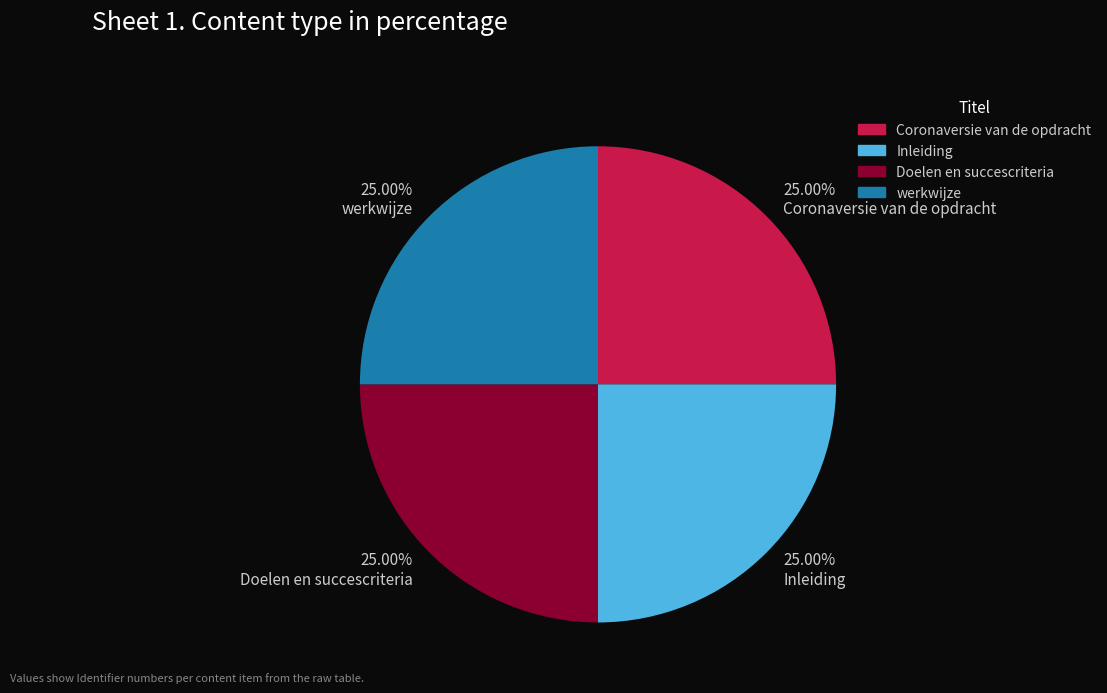

Does any single category account for the majority?

No